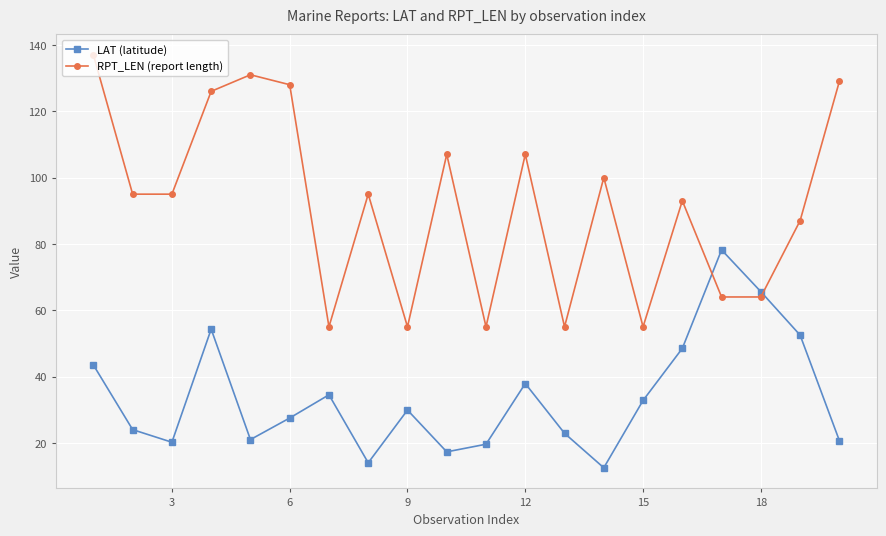

What is the difference between the second highest and minimum values in the LAT (latitude) series?

53.1